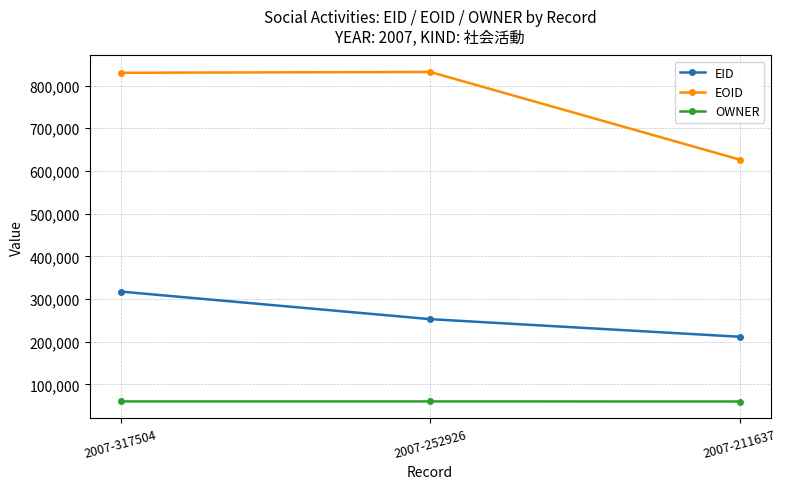

Count the number of categories in the chart.

3